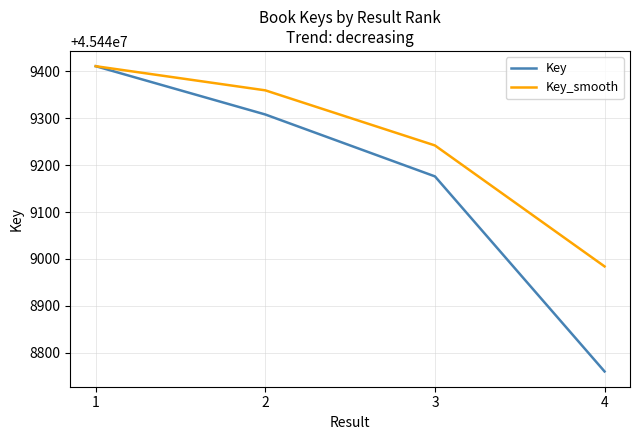

Does the chart display data point markers on the line(s)?

No